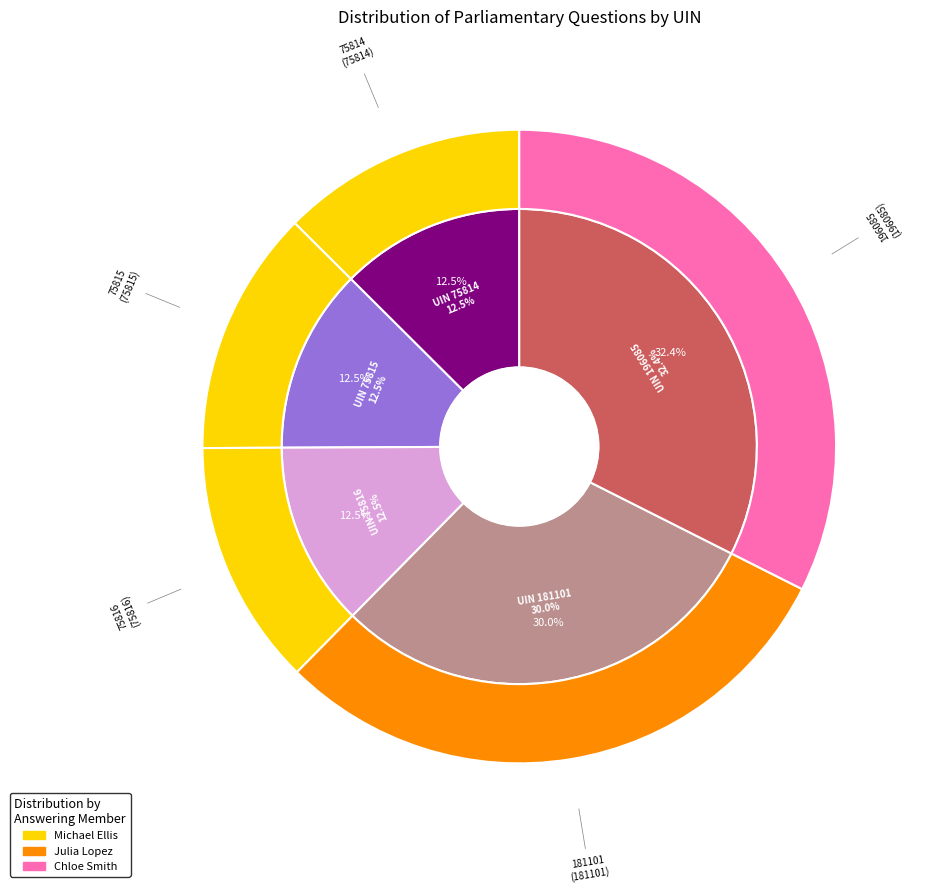

Which slice is the smallest?

75814